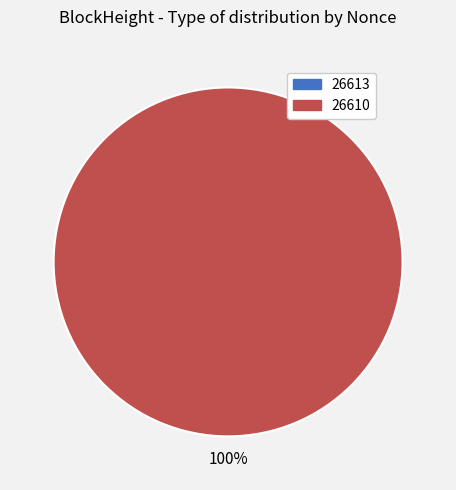

Combined, what portion of the pie is 26610 and 26613?

100.0%